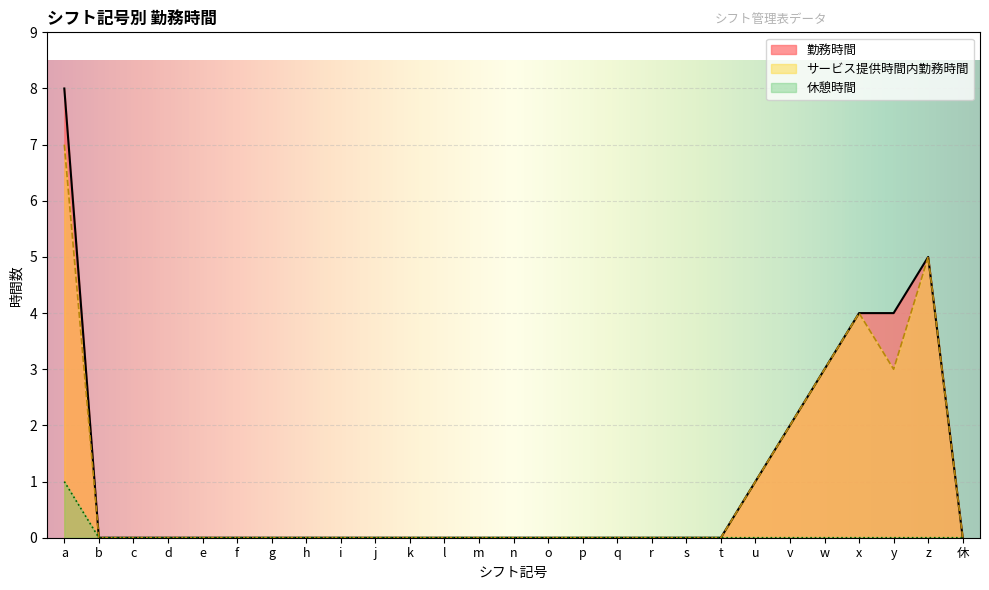

Is it true that 勤務時間 equals 5 at 休?

False